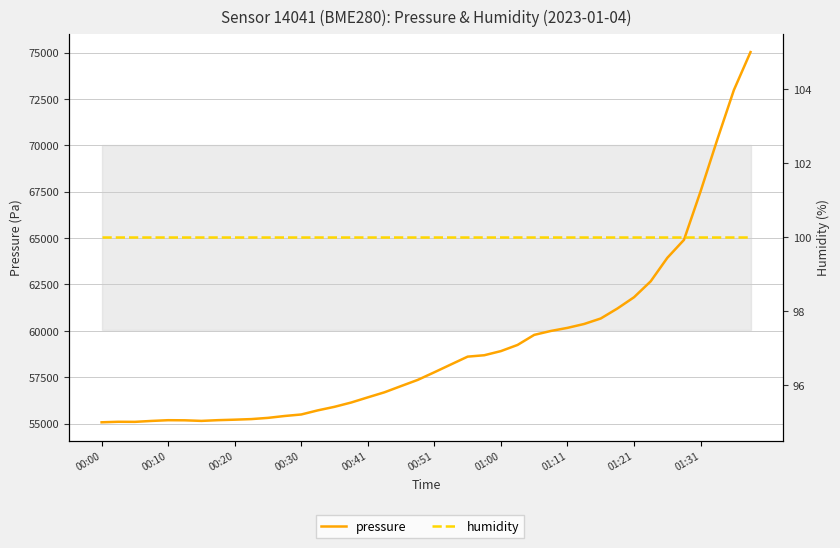

What are all the series names shown in the legend?

pressure, humidity